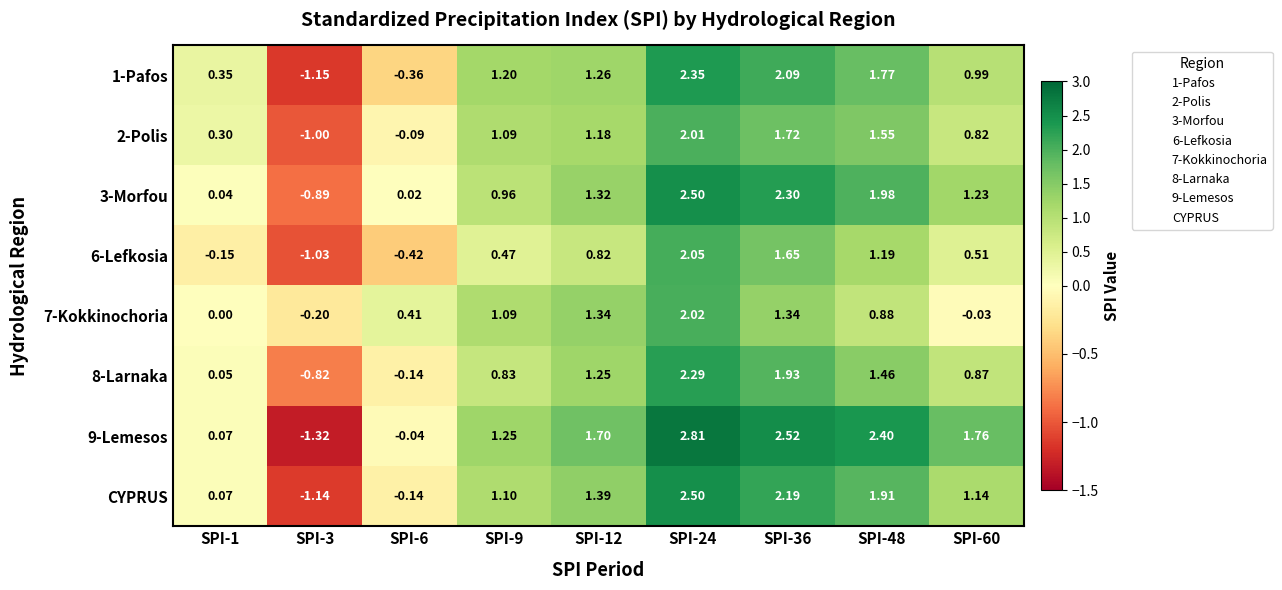

Between SPI-24 and SPI-36, which series saw the biggest shift?

7-Kokkinochoria